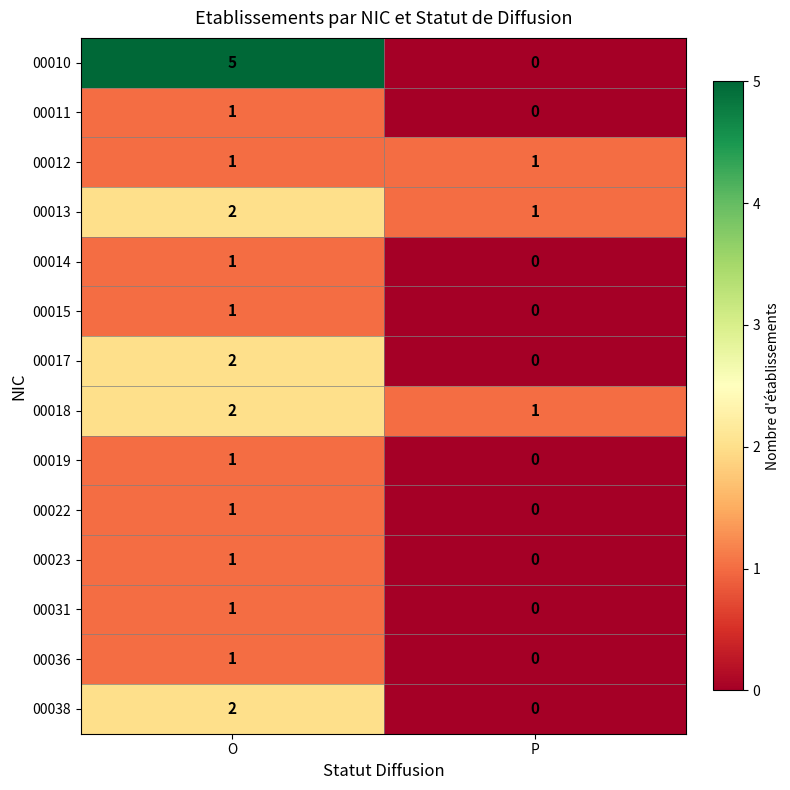

Reading left to right, extract all data points from this chart.

00010: 5	0
00011: 1	0
00012: 1	1
00013: 2	1
00014: 1	0
00015: 1	0
00017: 2	0
00018: 2	1
00019: 1	0
00022: 1	0
00023: 1	0
00031: 1	0
00036: 1	0
00038: 2	0